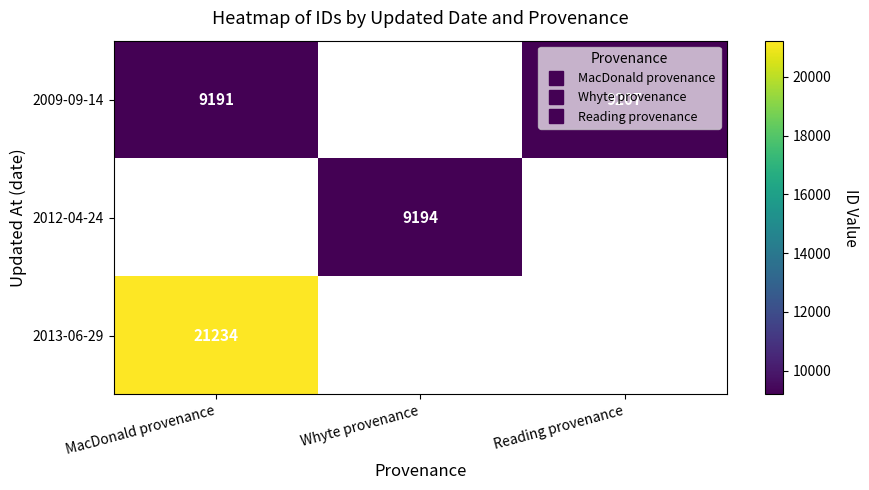

What is the maximum value shown in the chart?

21234.0